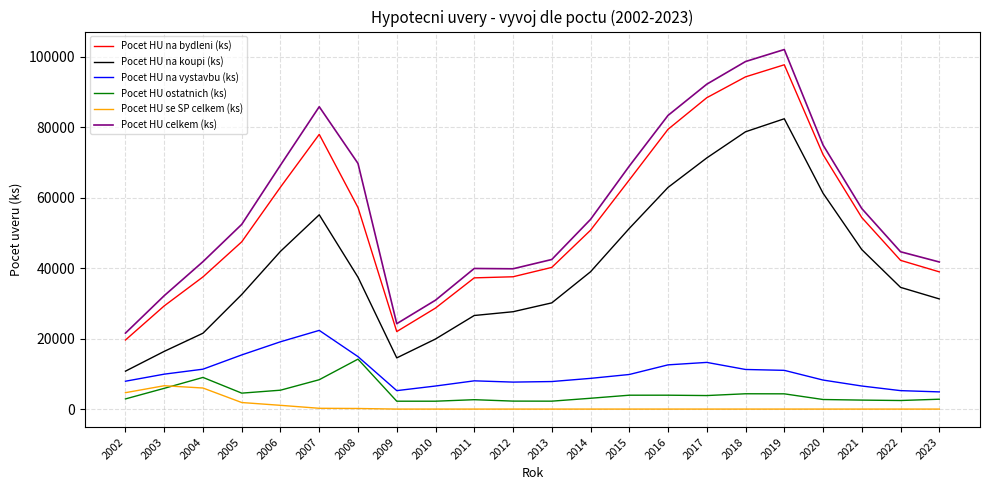

The value of Pocet HU na bydleni (ks) at 2014 is 50726. True or false?

True